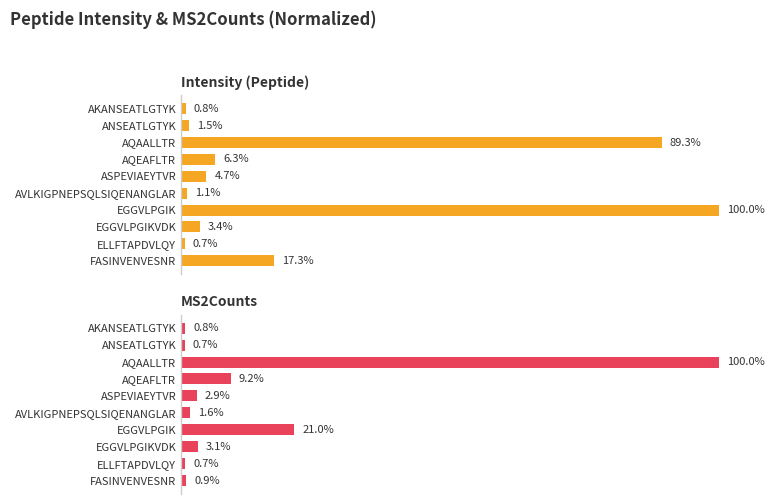

What is the average value of the Intensity (Peptide) series?

22.5